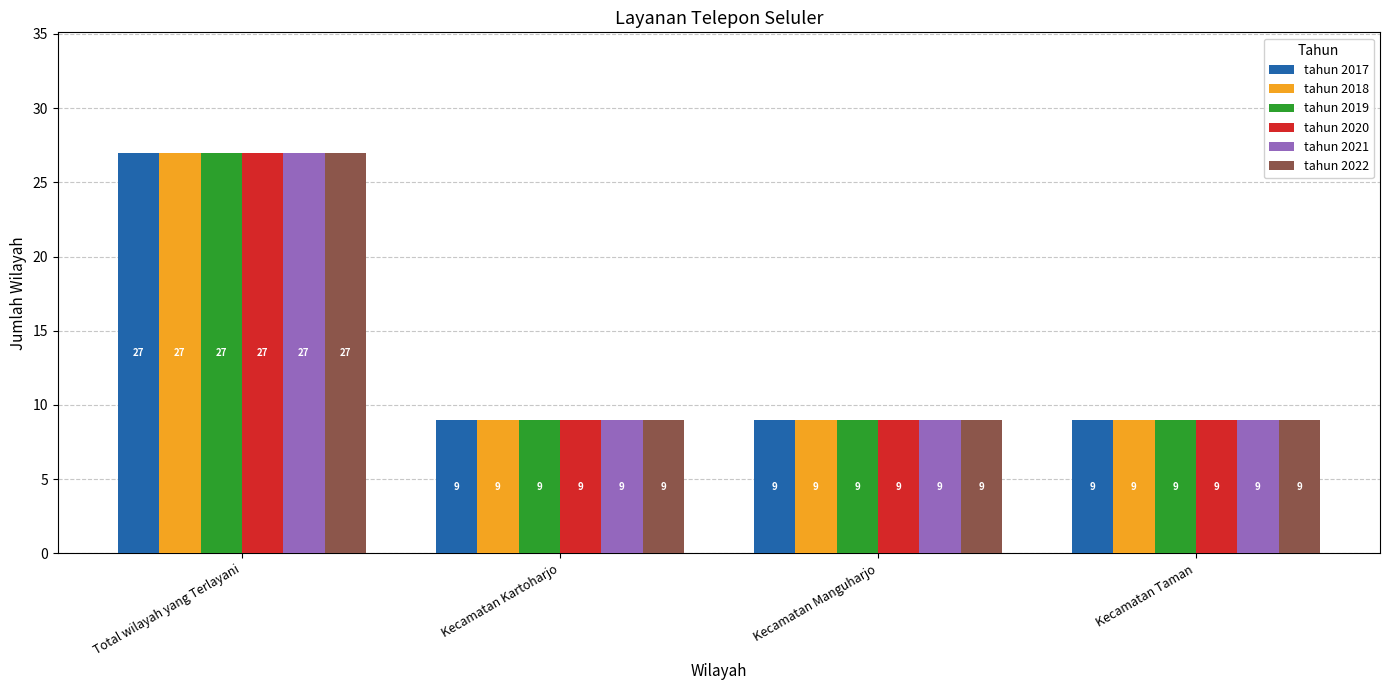

At which category is the sum across all series the highest?

Total wilayah yang Terlayani